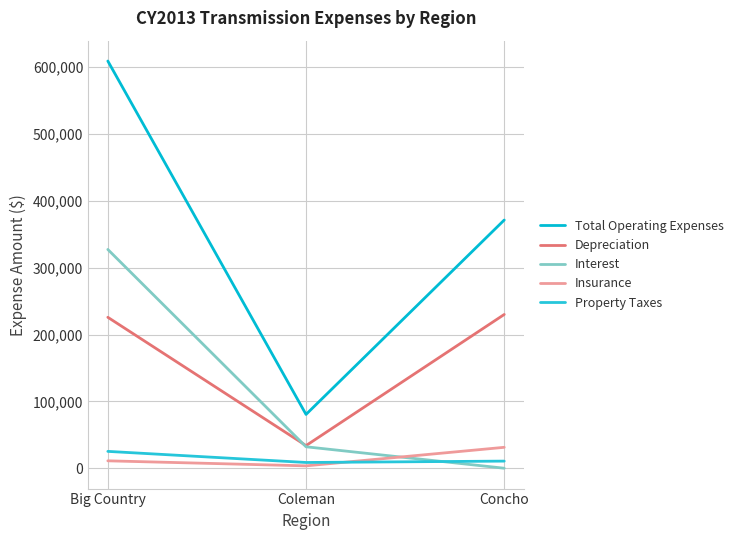

Is the value of Depreciation at Big Country greater than the value of Insurance at Coleman?

Yes